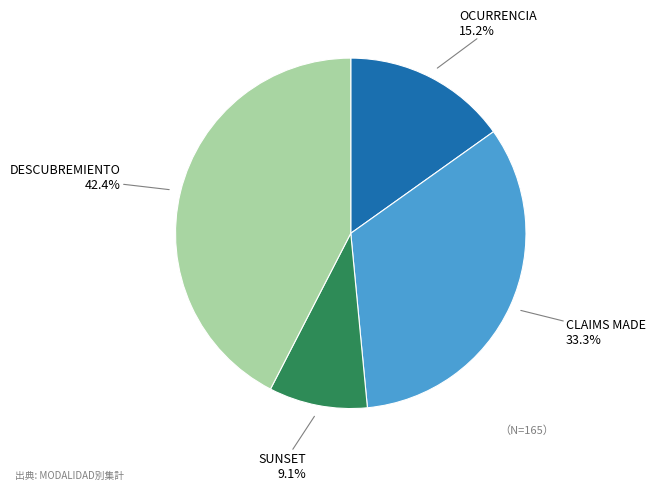

Is there any slice that represents more than half of the pie?

No